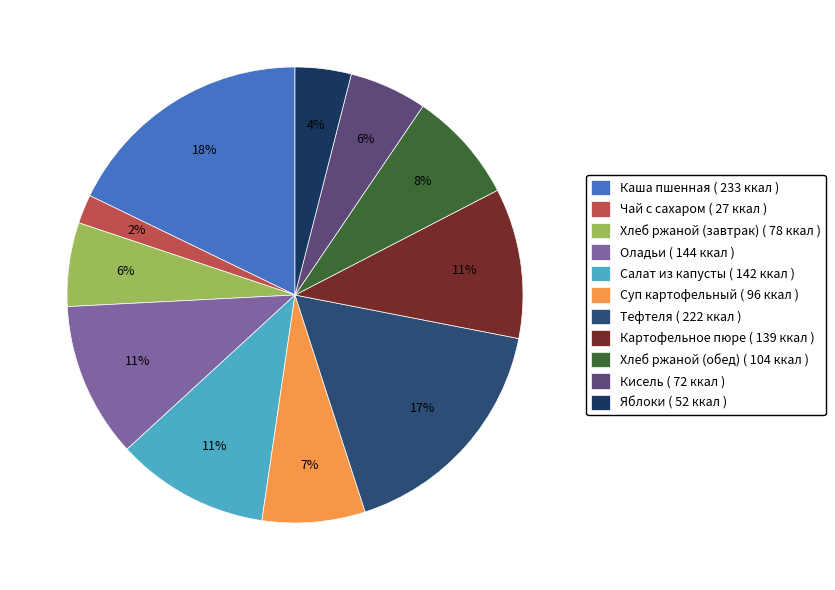

How many slices are in this pie chart?

11